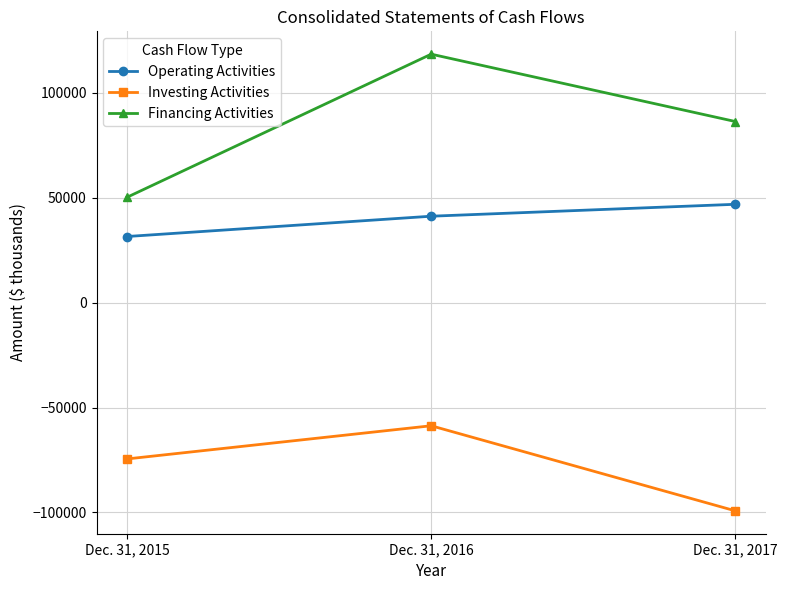

True or false: Operating Activities has a value of 31487 at Dec. 31, 2015.

True